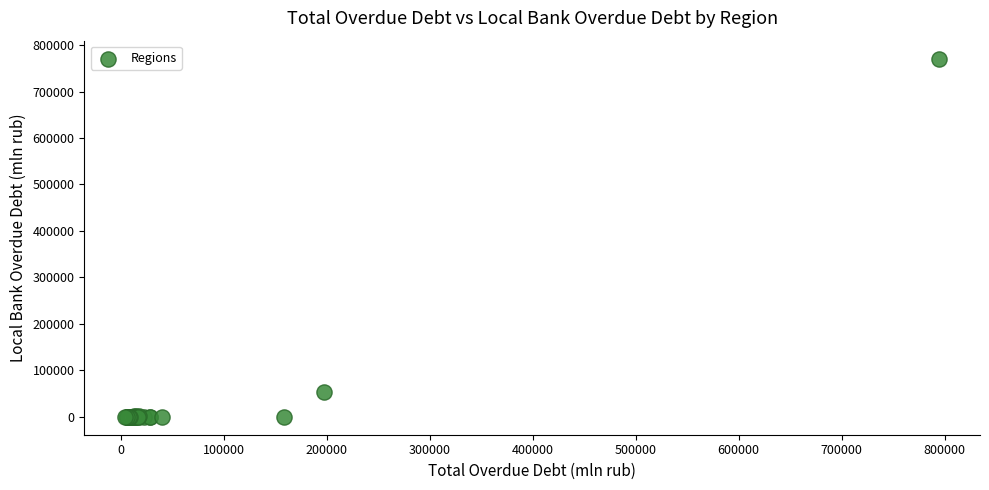

What Y value in the scatter plot is closest to 385477?

53412